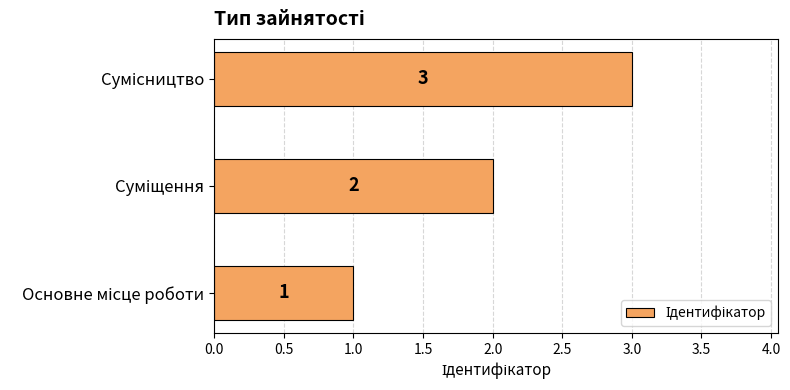

What is the sum of all values?

6